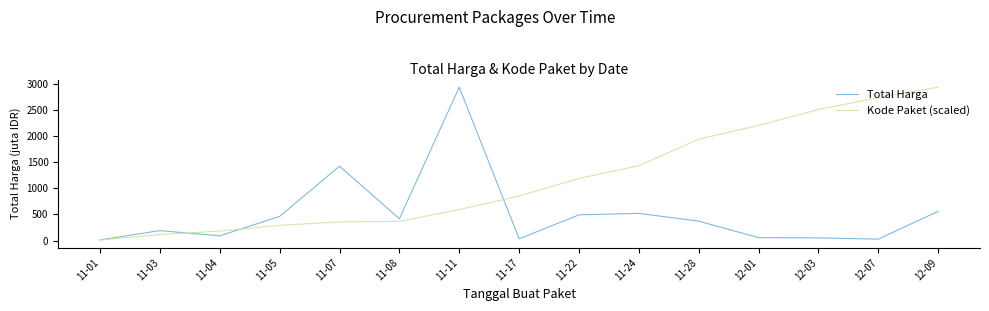

What is the sum of the Kode Paket (scaled) values at 11-01 and 11-08?

377.3